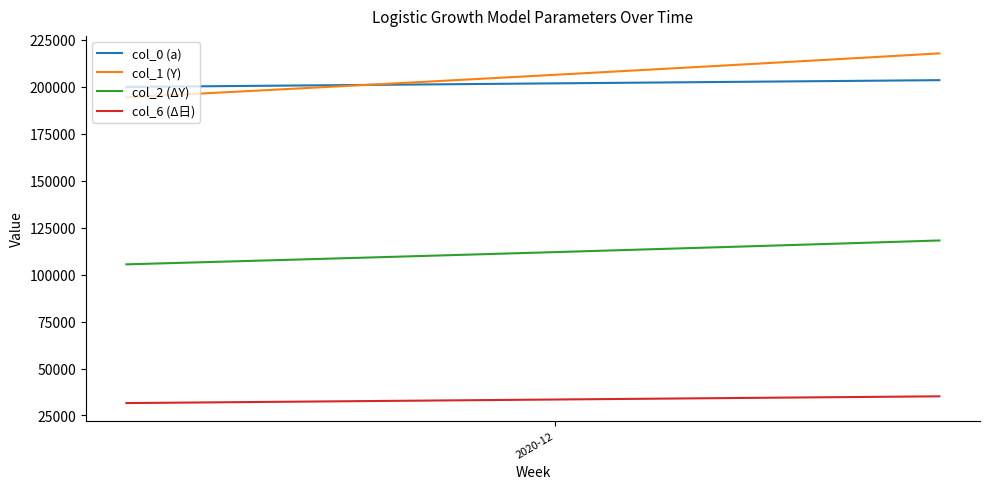

What is the maximum value for col_0 (a)?

203600.0